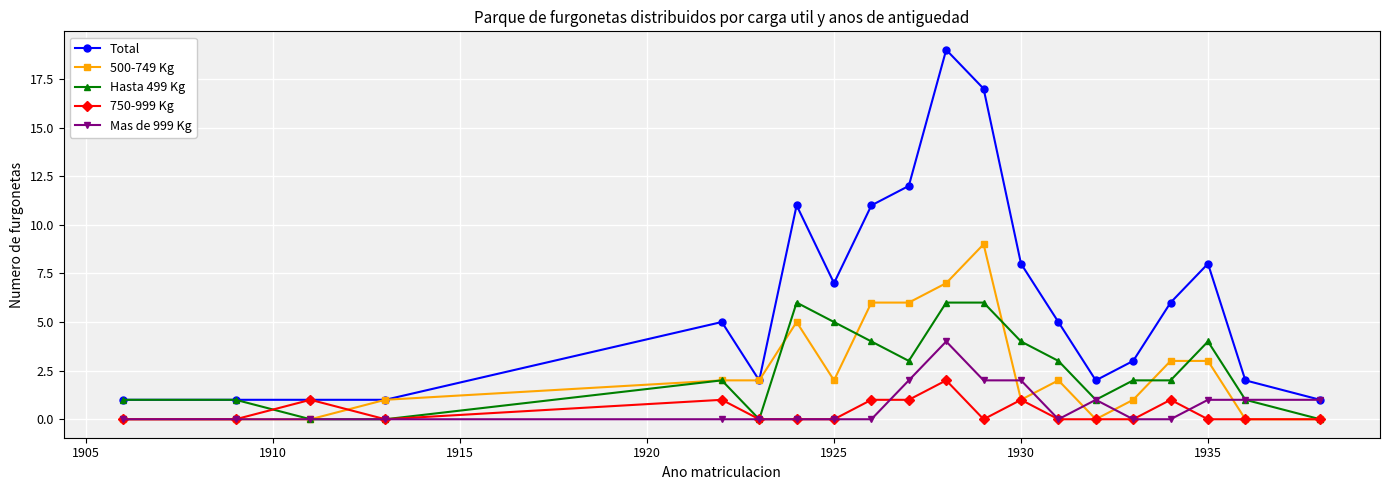

Which series has the widest spread of values?

Total